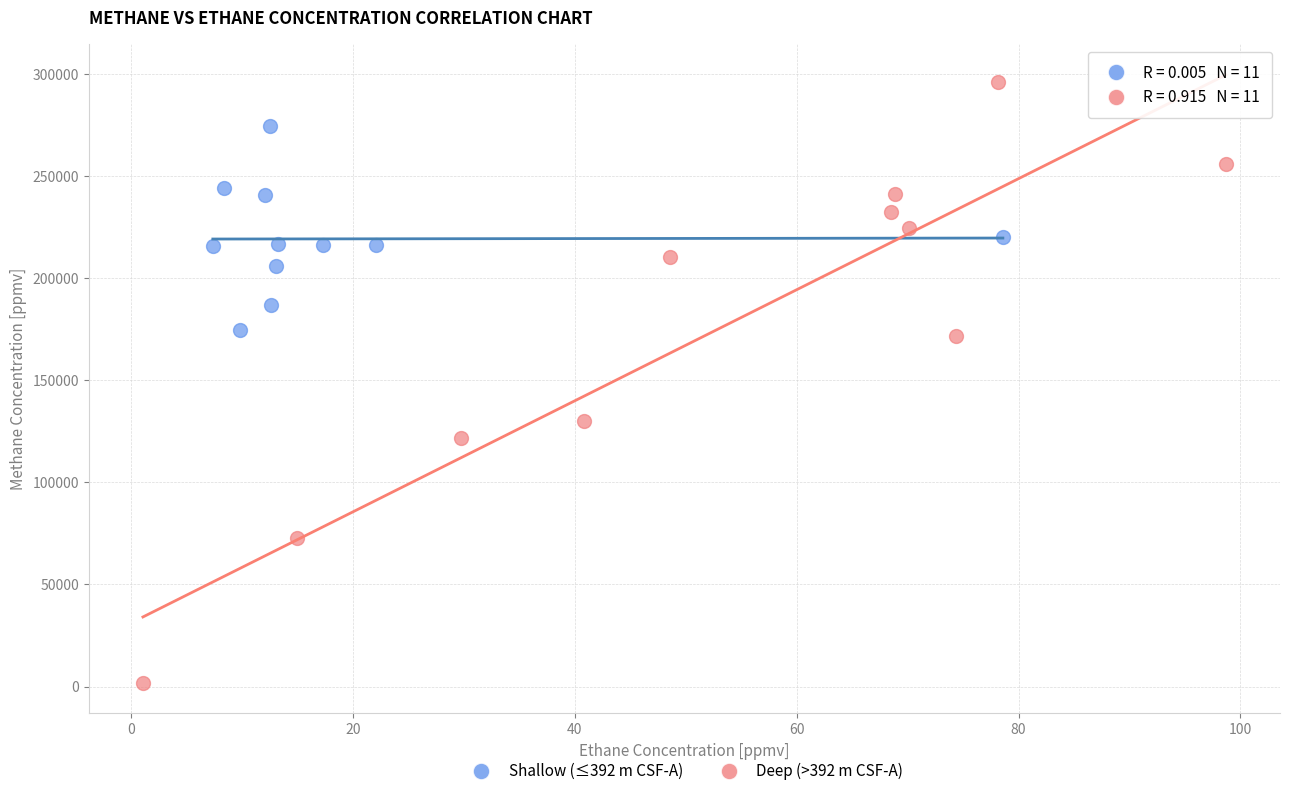

Which series reaches the minimum Y coordinate?

Deep (>392 m CSF-A)